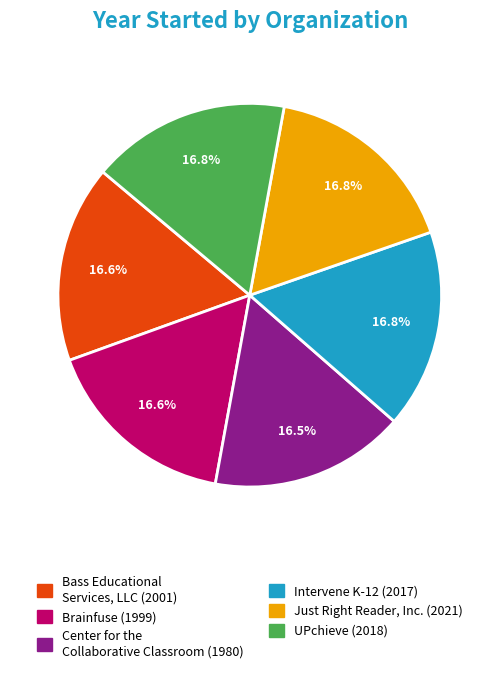

What percentage is the UPchieve slice, to the nearest percent?

17%